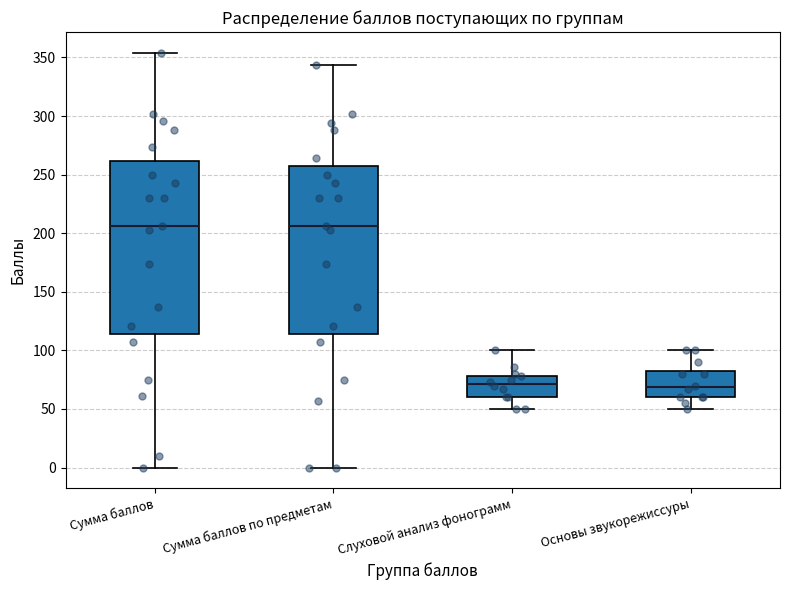

Where does the lower whisker of the box for Сумма баллов по предметам end on the y-axis? The values are not printed on the chart, so give them approximately, as read against the axis.

0